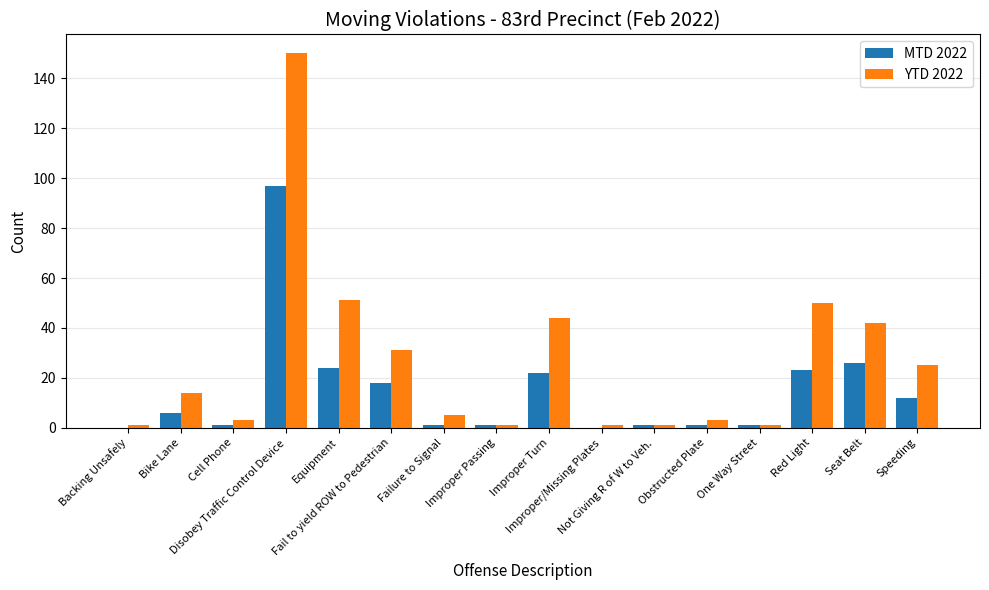

What is the spread (max minus min) of values at Disobey Traffic Control Device?

53